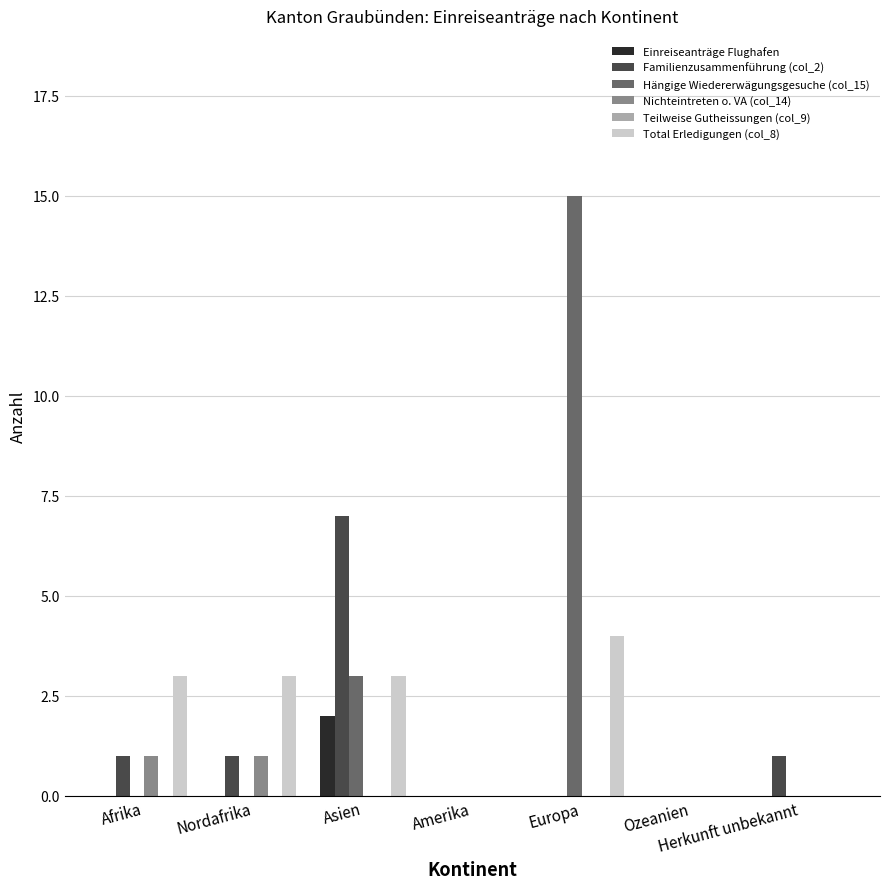

At which category is the sum across all series the highest?

Europa